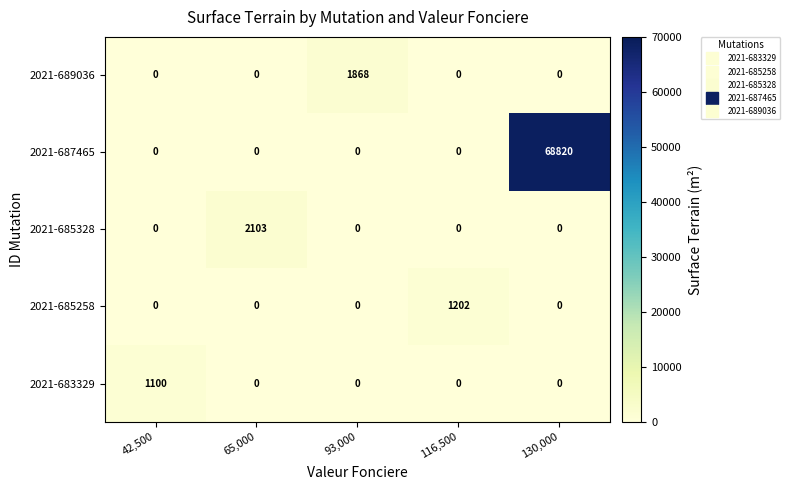

What is the total value across all series at 42,500?

1100